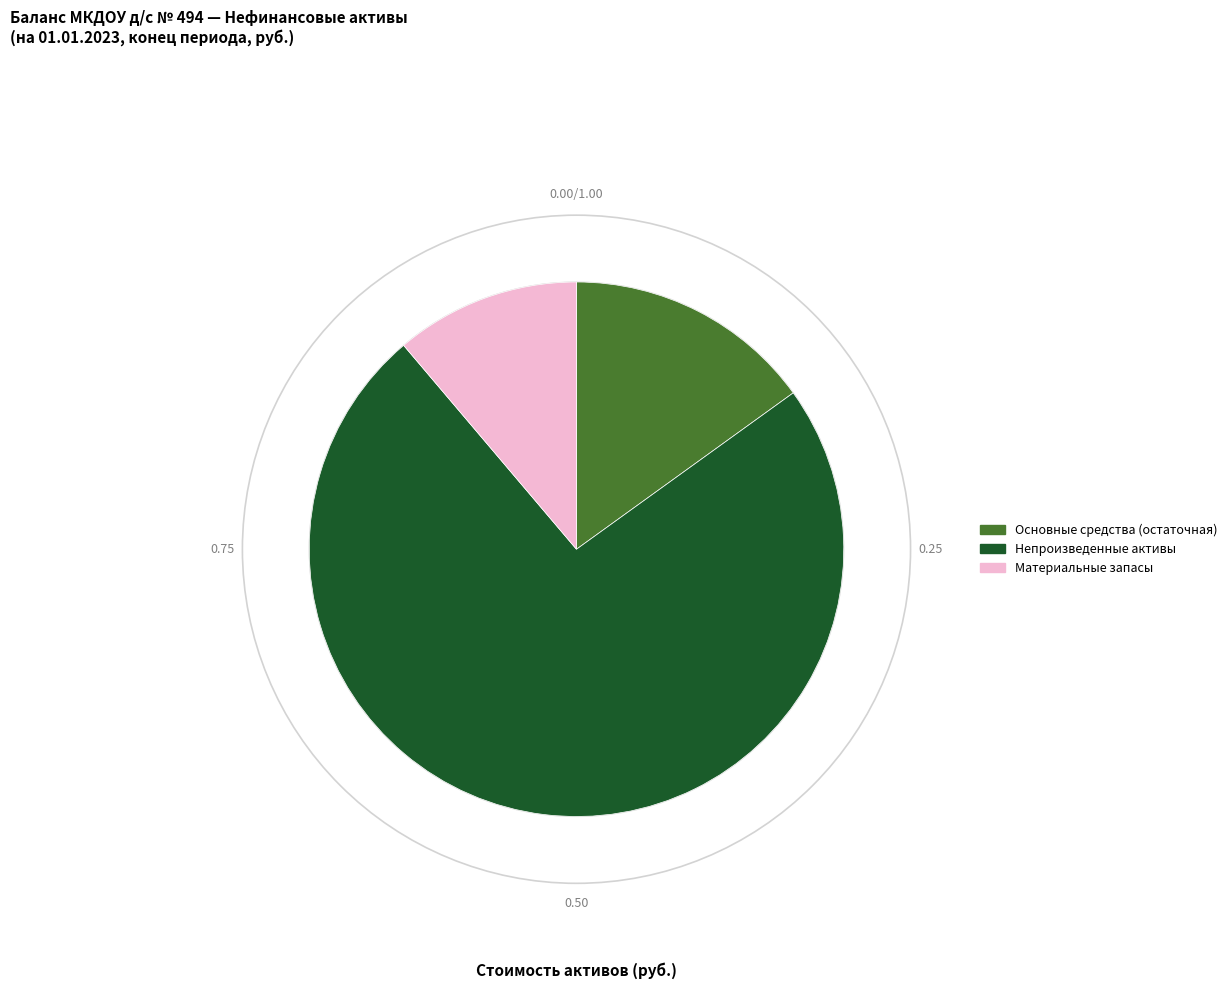

Rank the categories by value from highest to lowest.

Непроизведенные активы, Основные средства (остаточная), Материальные запасы